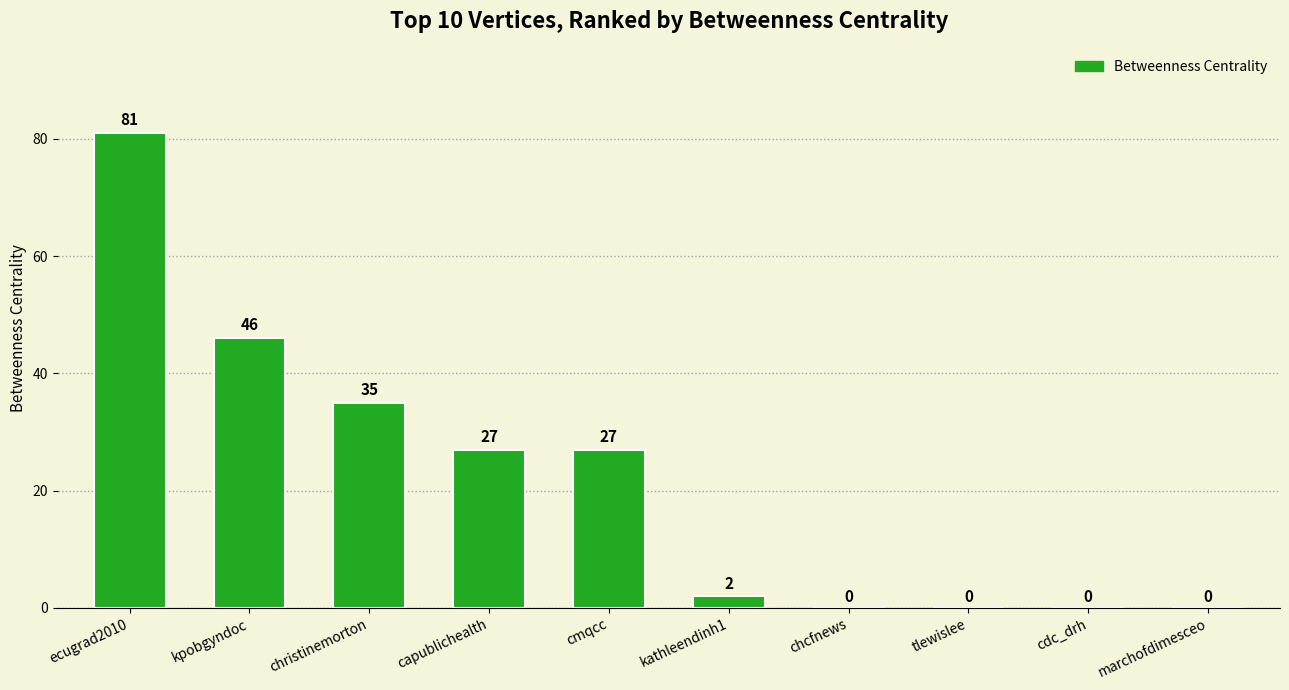

How many values are above zero?

6